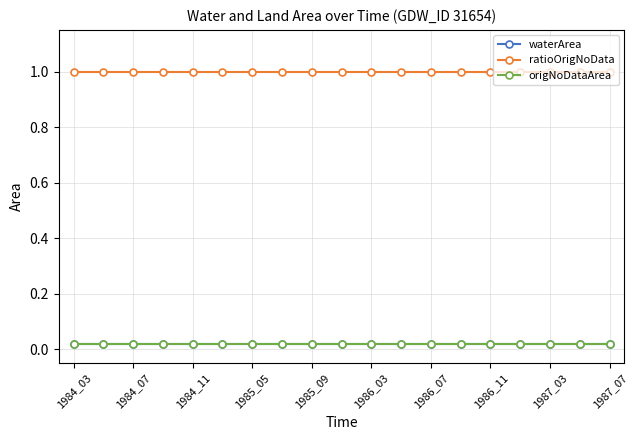

Does the chart have visible grid lines?

Yes